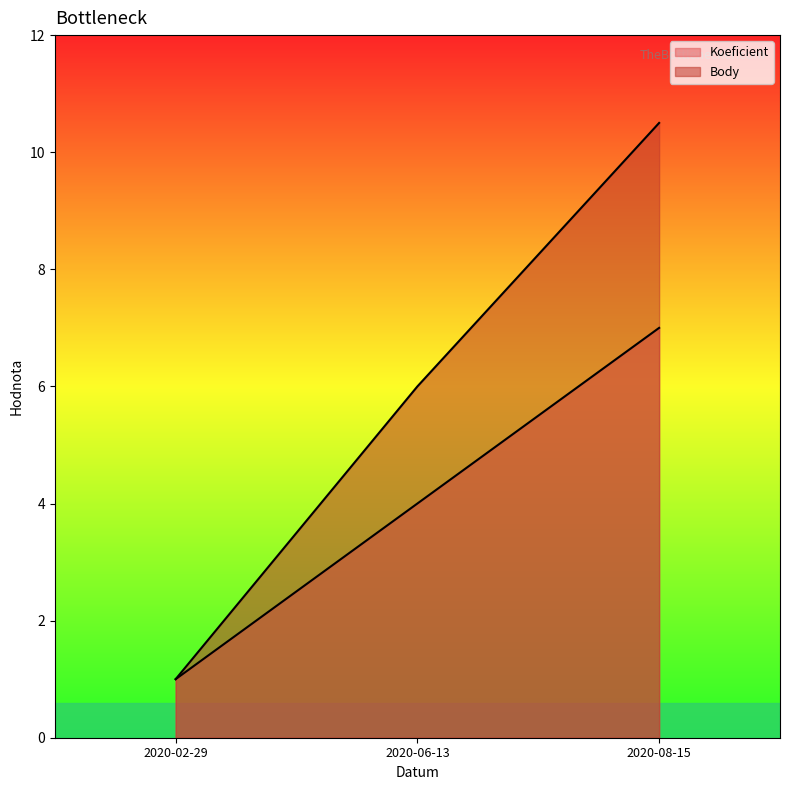

Between 2020-06-13 and 2020-02-29, which is larger?

2020-06-13